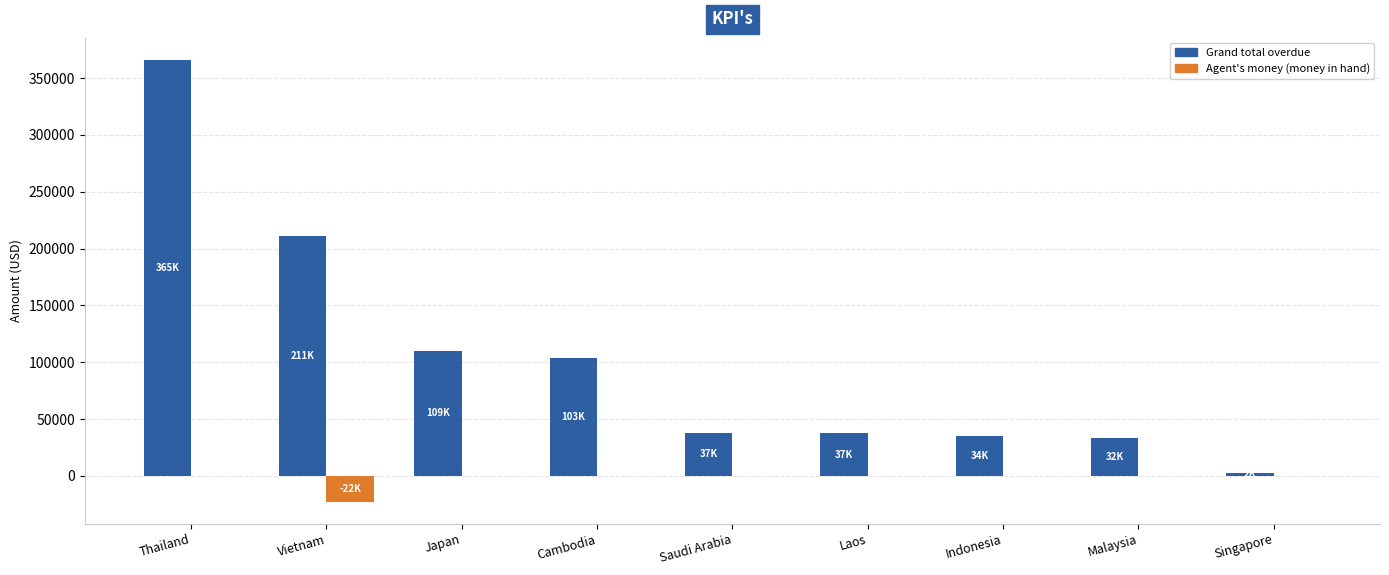

The value of Grand total overdue at Vietnam is 211402.3. True or false?

True